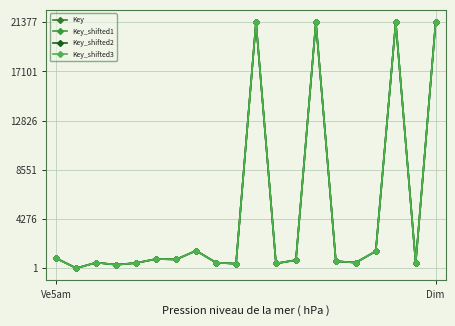

At which category is the sum across all series the highest?

Dim